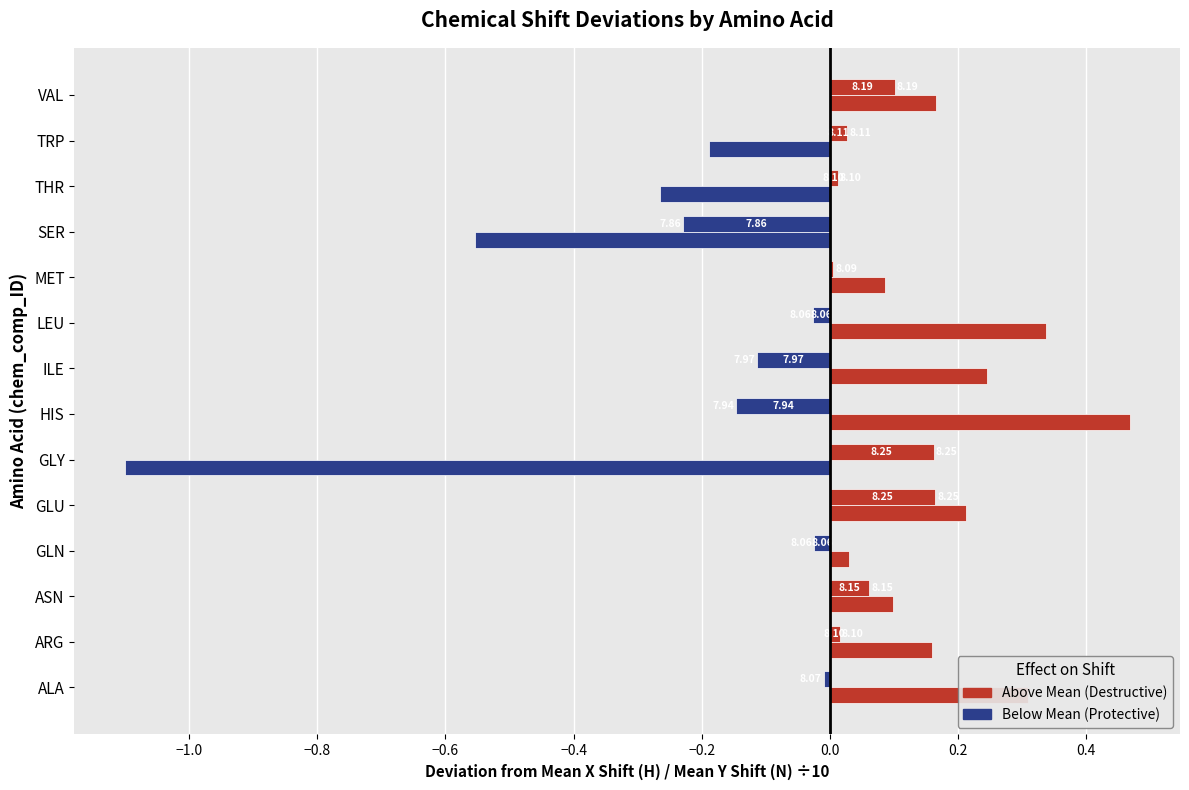

The value of Mean Y_shift (N) /10 at THR is -0.3. True or false?

True